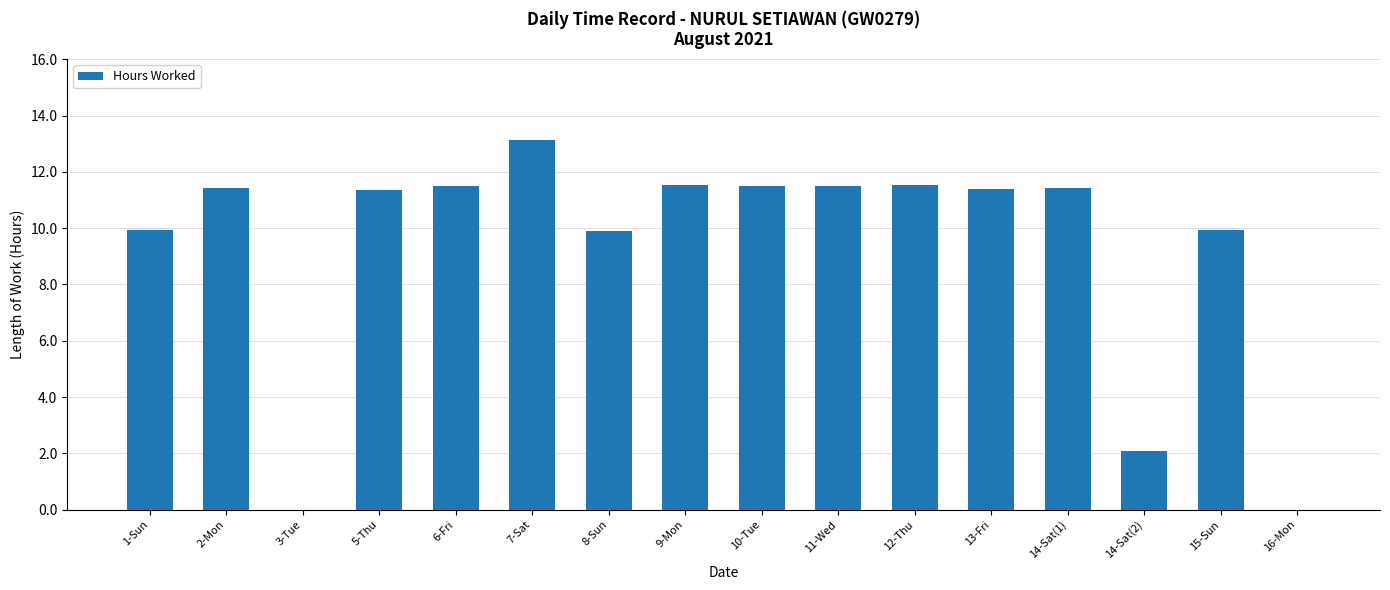

Where does the data first go above 11?

2-Mon